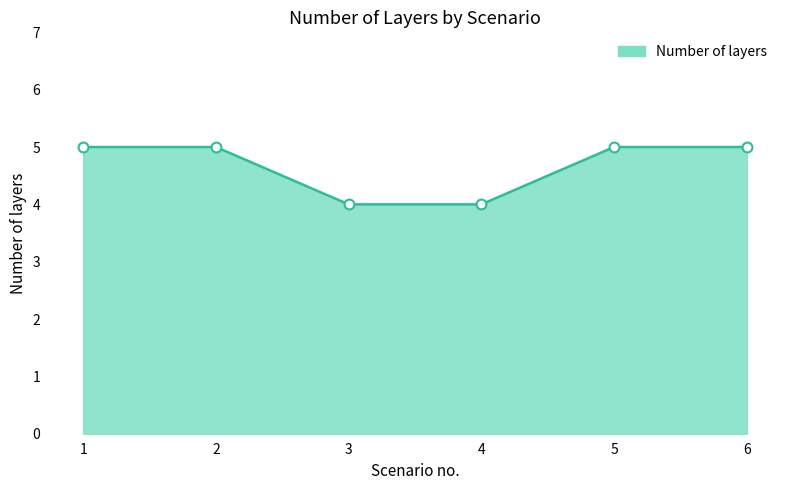

What is the ratio of the value at 2 to the value at 3?

1.2